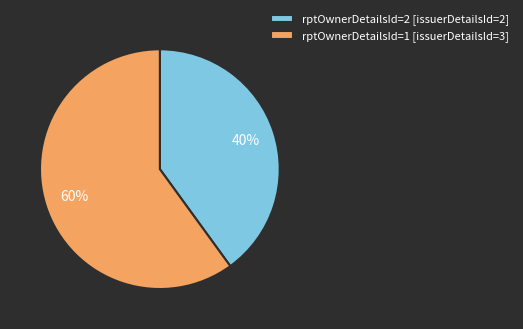

Does any single category account for the majority?

Yes